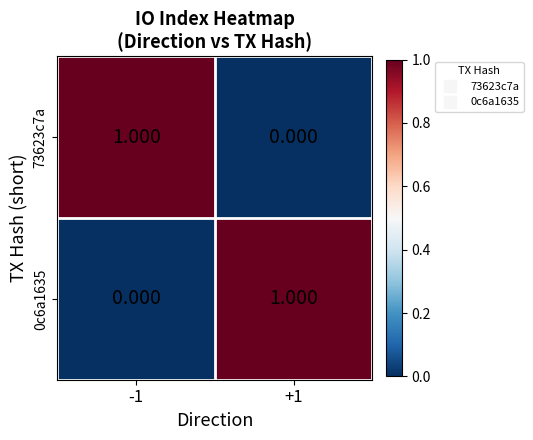

Is the value of 0c6a1635 at -1 greater than the value of 73623c7a at -1?

No